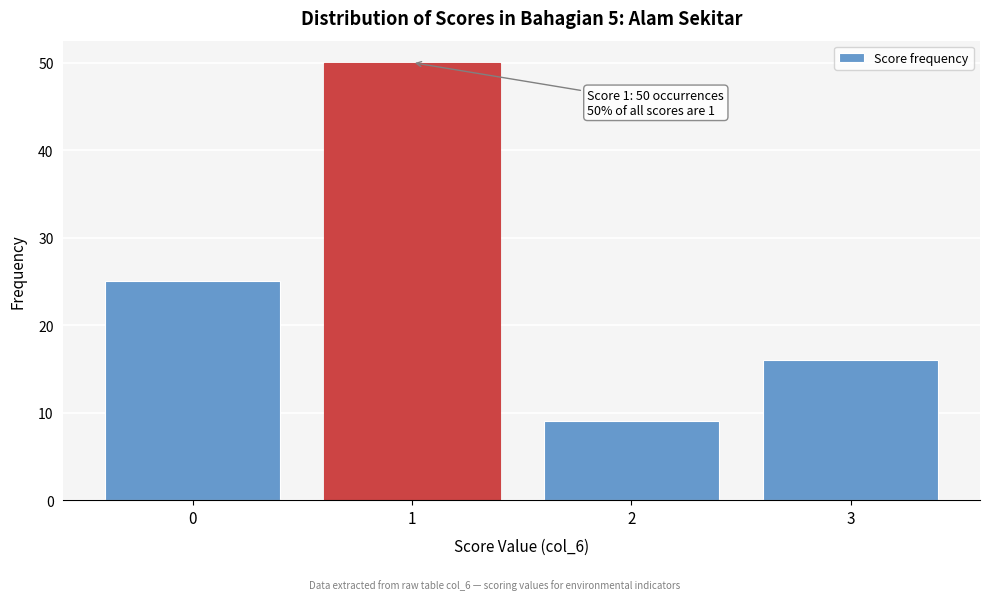

Reading left to right, transcribe all the data shown in this chart.

0=25	1=50	2=9	3=16